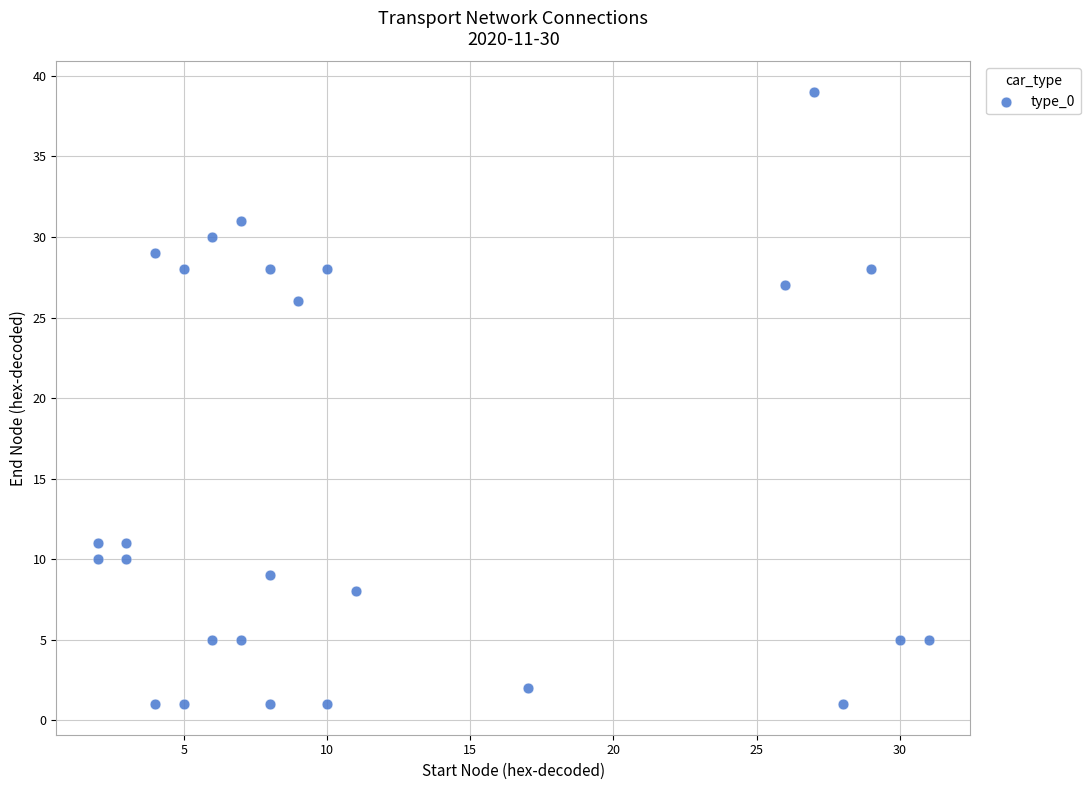

What Y value in the scatter plot is closest to 20?

26